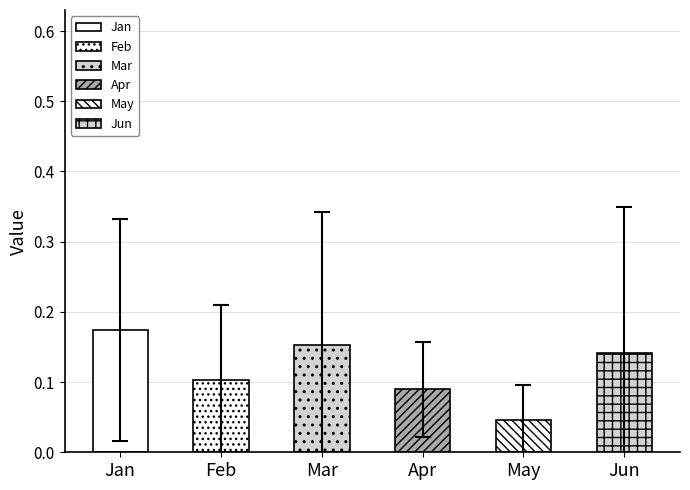

Is it true that May equals 0.0 at pct55?

True